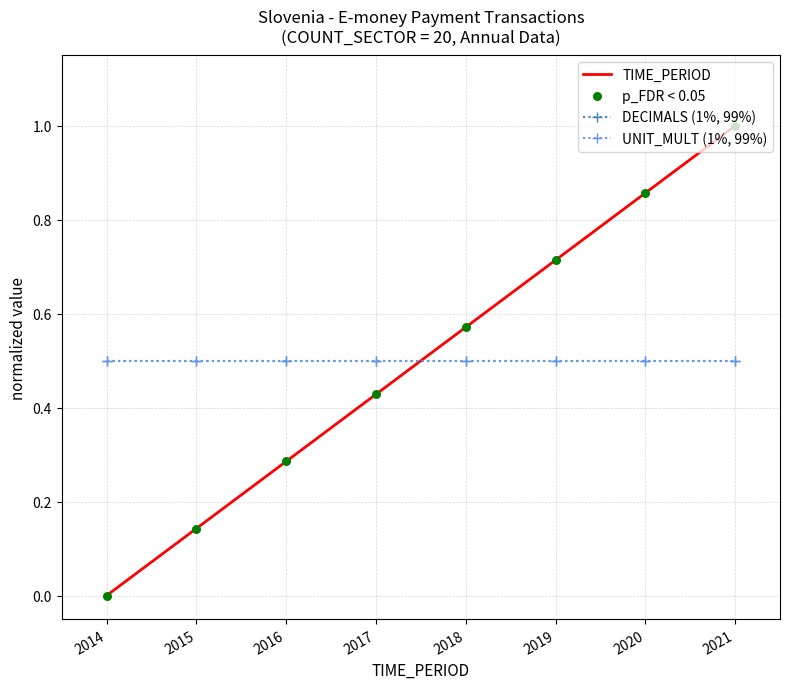

At how many categories does at least one series exceed 0?

8